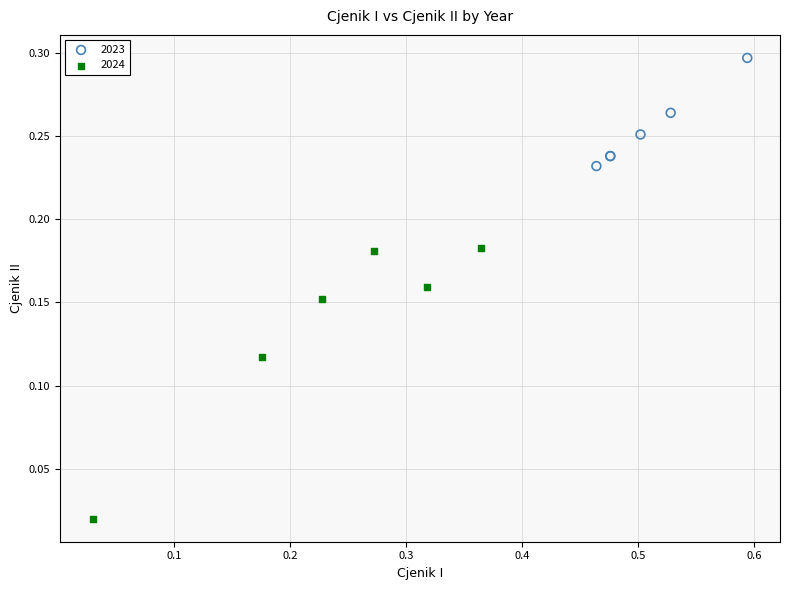

Which series reaches the maximum Y coordinate?

2023